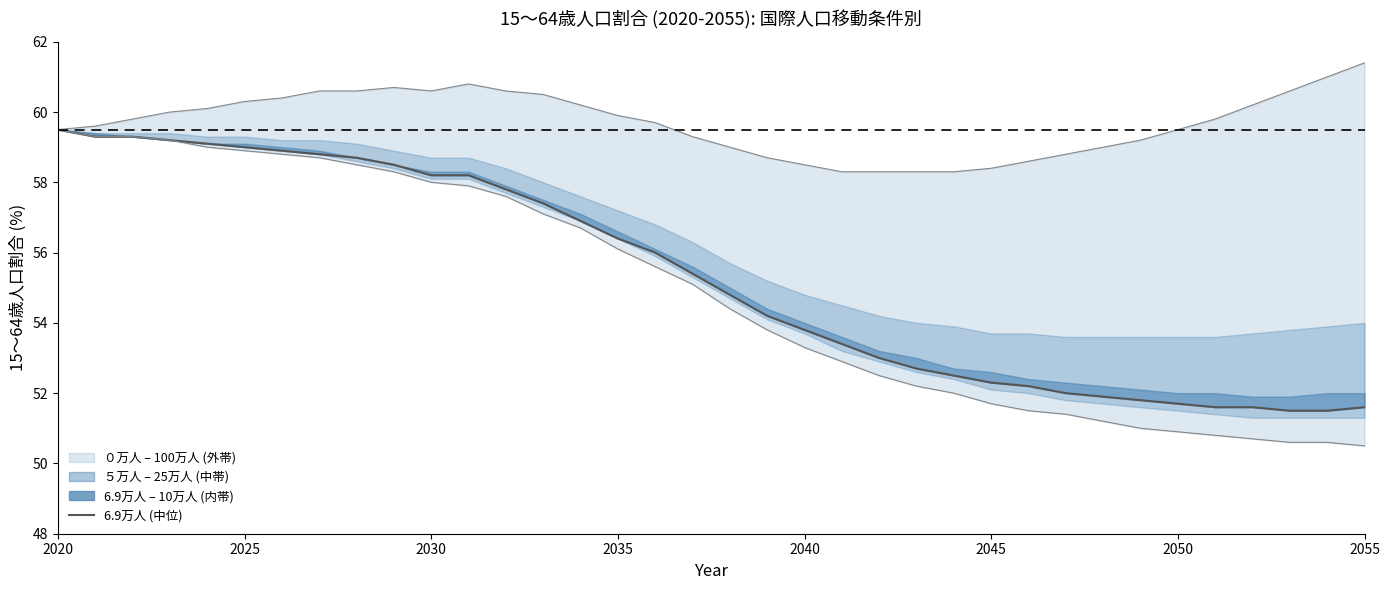

Reading left to right, list all the values displayed in this chart.

6.9万人: 59.5	59.3	59.3	59.2	59.1	59.0	58.9	58.8	58.7	58.5	58.2	58.2	57.8	57.4	56.9	56.4	56.0	55.4	54.8	54.2	53.8	53.4	53.0	52.7	52.5	52.3	52.2	52.0	51.9	51.8	51.7	51.6	51.6	51.5	51.5	51.6
０万人: 59.5	59.3	59.3	59.2	59.0	58.9	58.8	58.7	58.5	58.3	58.0	57.9	57.6	57.1	56.7	56.1	55.6	55.1	54.4	53.8	53.3	52.9	52.5	52.2	52.0	51.7	51.5	51.4	51.2	51.0	50.9	50.8	50.7	50.6	50.6	50.5
100万人: 59.5	59.6	59.8	60.0	60.1	60.3	60.4	60.6	60.6	60.7	60.6	60.8	60.6	60.5	60.2	59.9	59.7	59.3	59.0	58.7	58.5	58.3	58.3	58.3	58.3	58.4	58.6	58.8	59.0	59.2	59.5	59.8	60.2	60.6	61.0	61.4